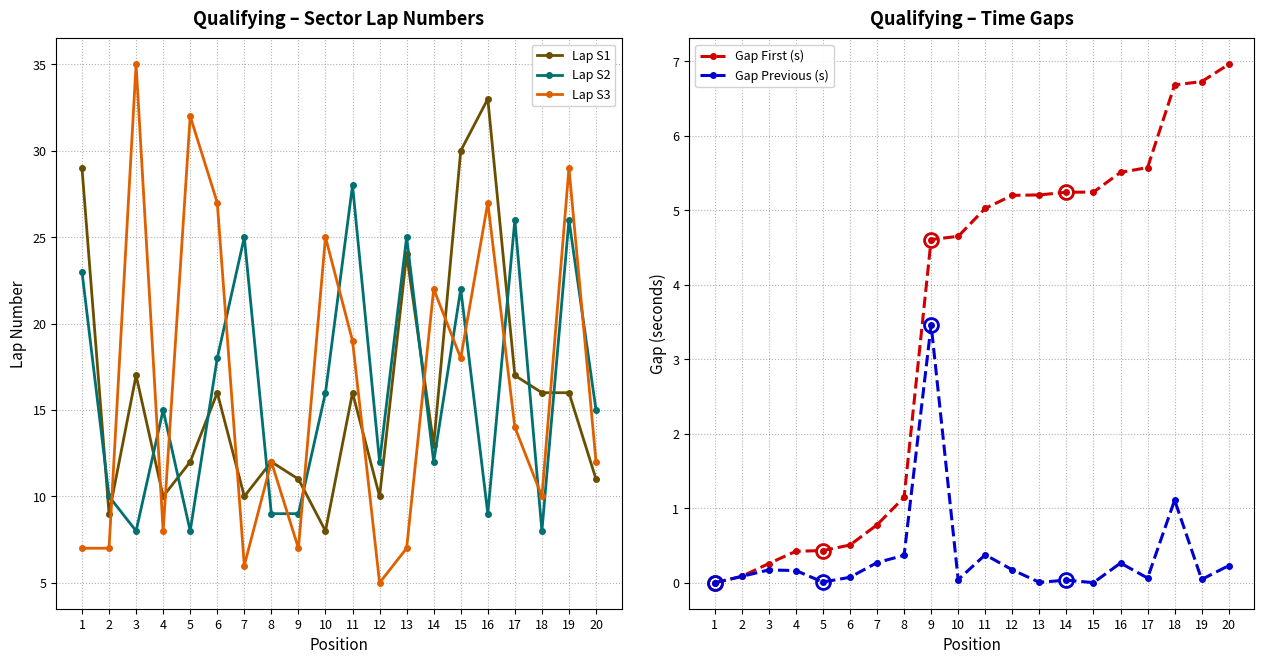

What is the sum of the Lap S3 values at 7 and 18?

16